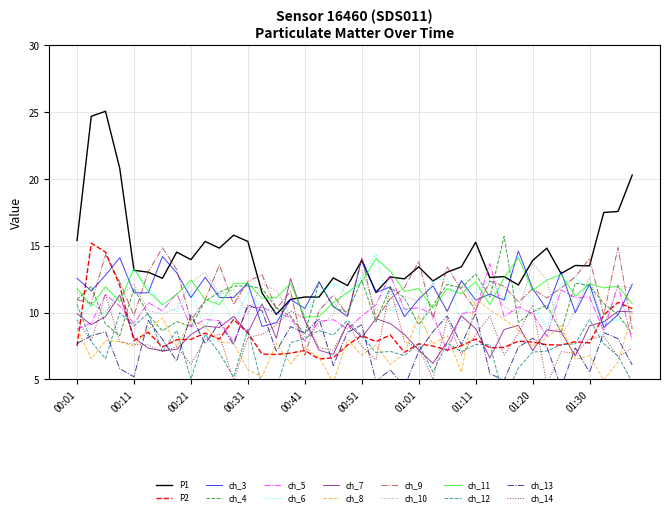

What is the minimum value for ch_10?

8.2